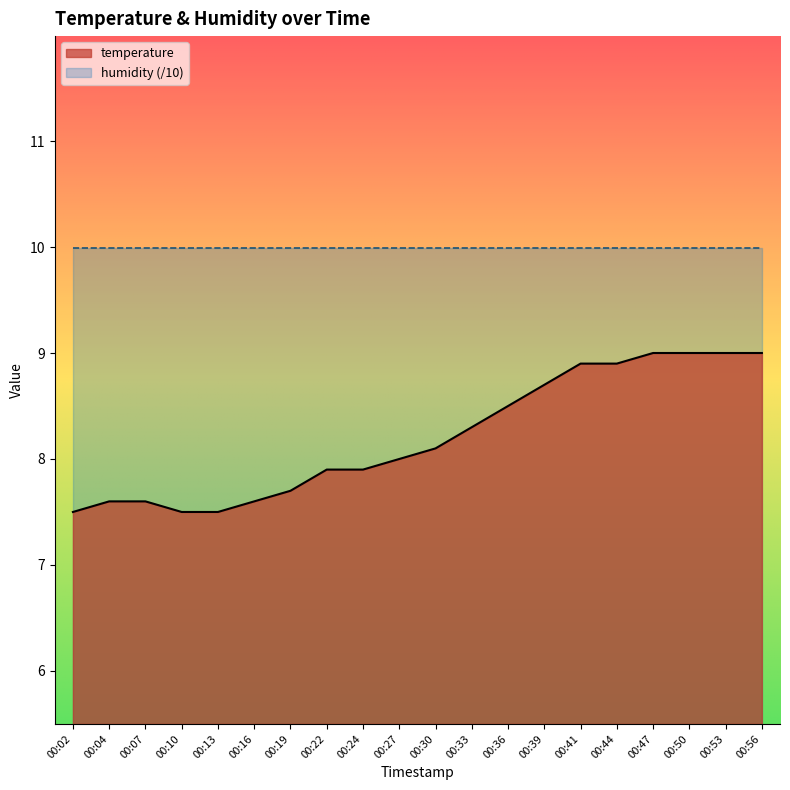

Does the chart have visible grid lines?

No